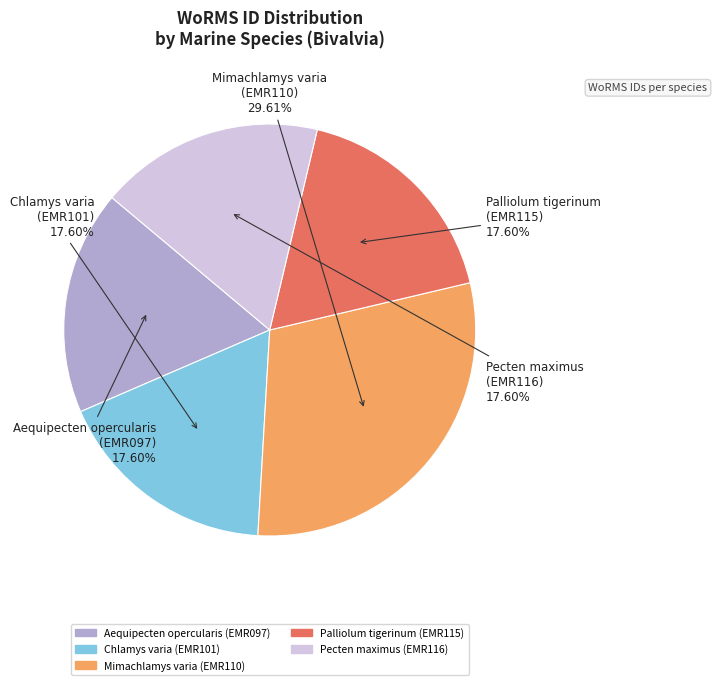

Combined, do Aequipecten opercularis and Palliolum tigerinum account for over 50%?

No